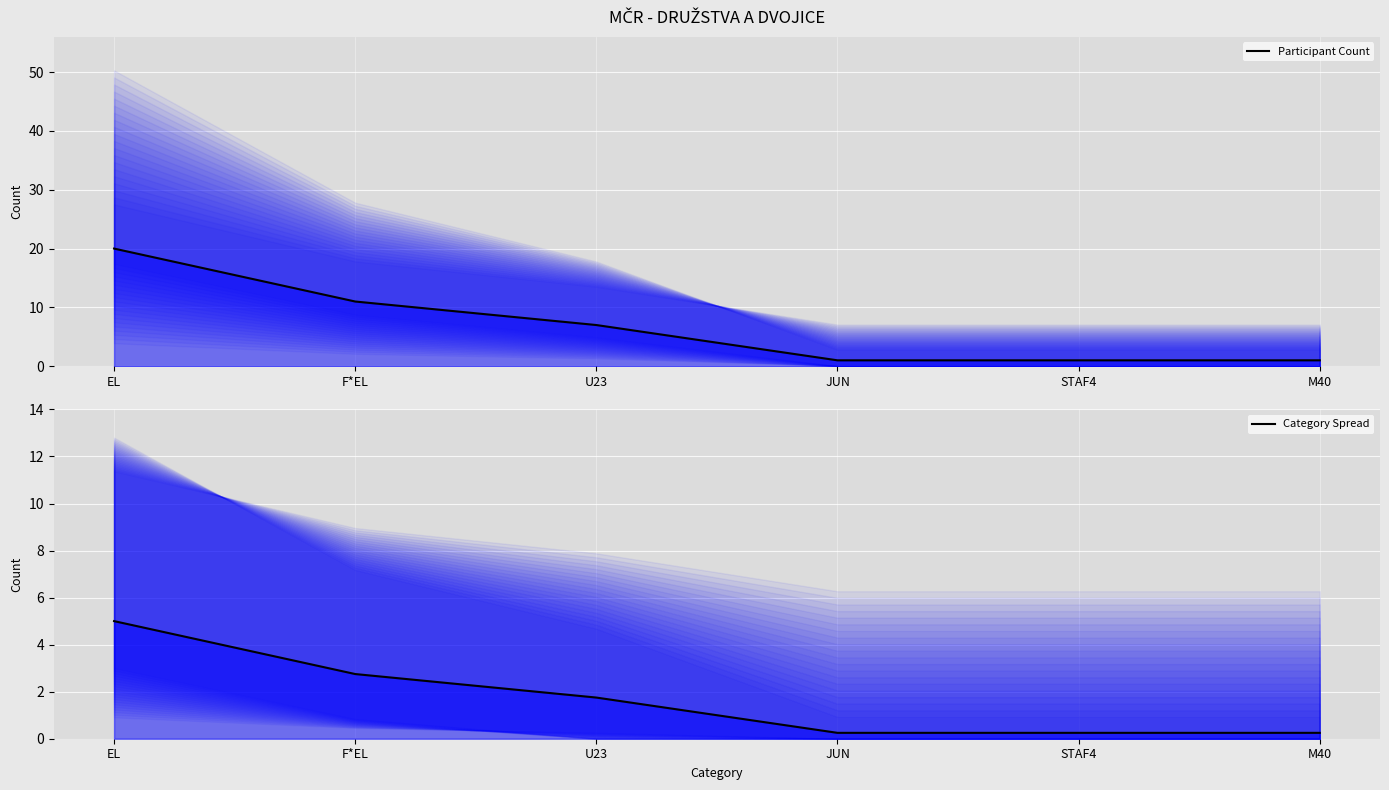

Is the value of Participant Count at M40 greater than the value of Category Spread at EL?

No